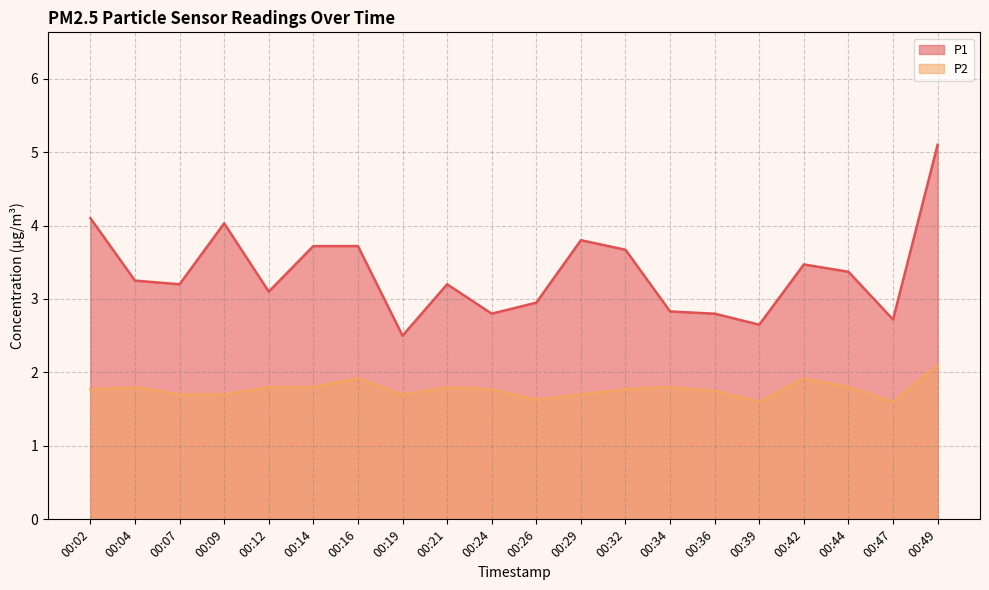

At which category is the sum across all series the highest?

00:49